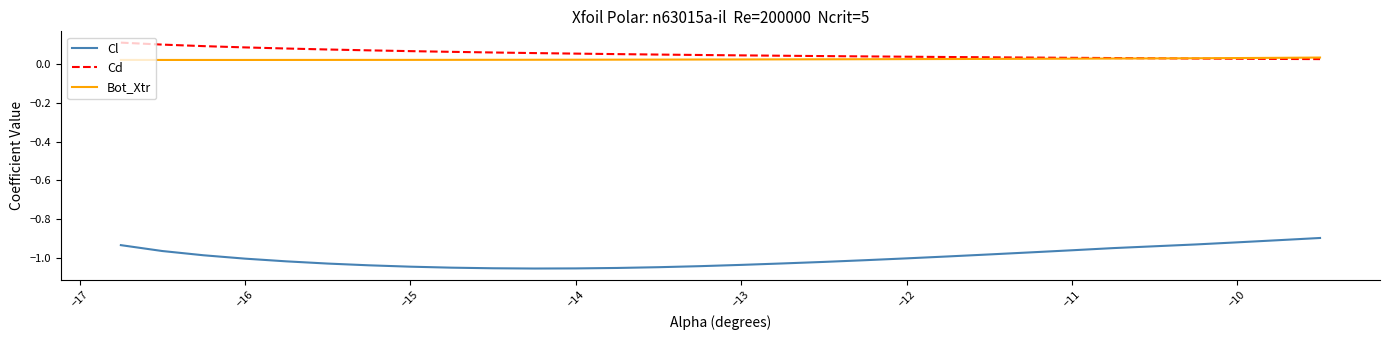

Which series has the largest range (max minus min)?

Cl